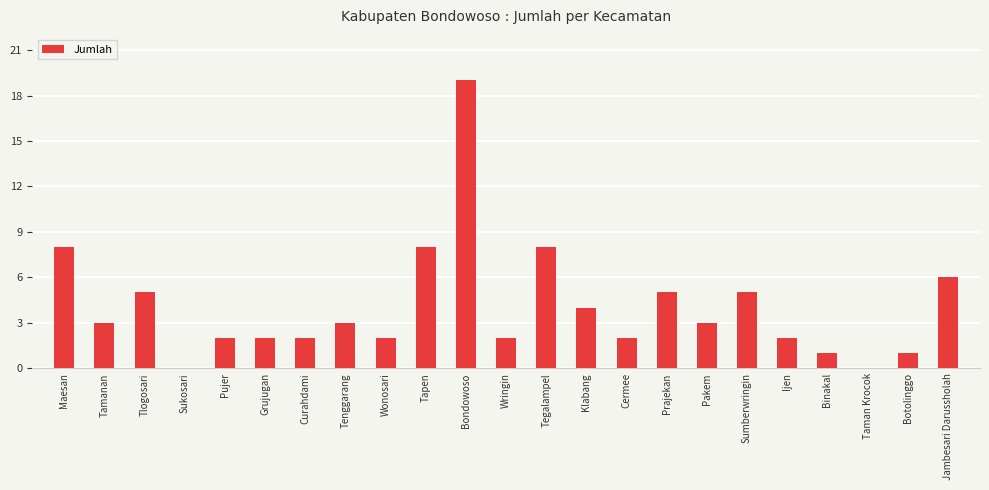

Reading left to right, transcribe all the data shown in this chart.

8	3	5	0	2	2	2	3	2	8	19	2	8	4	2	5	3	5	2	1	0	1	6